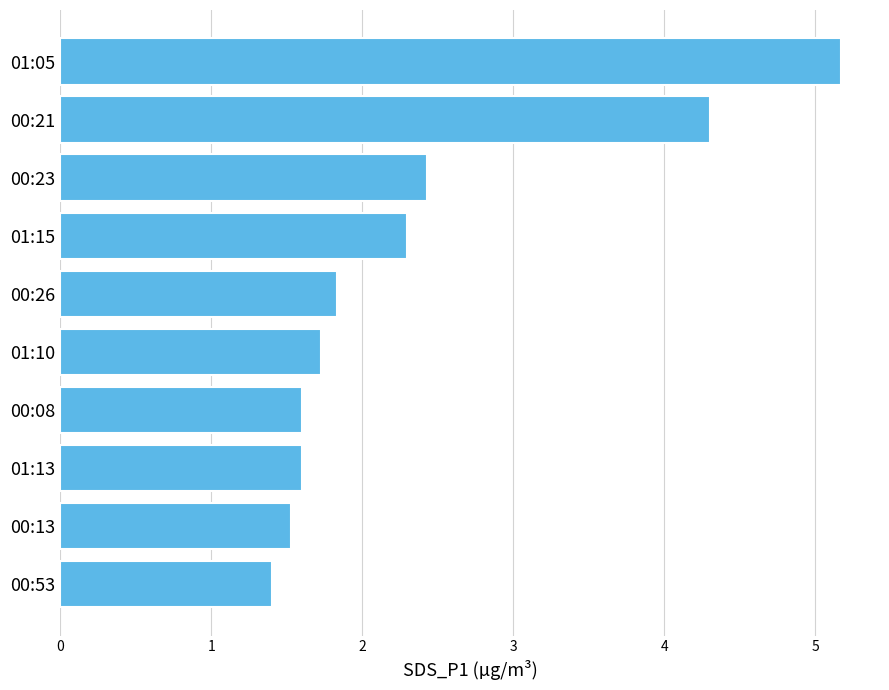

What position from the bottom is 00:08?

4